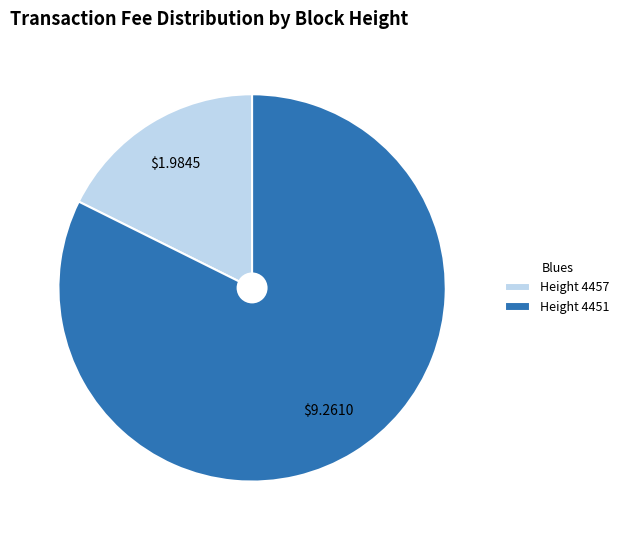

Between Height 4451 and Height 4457, which is larger?

Height 4451